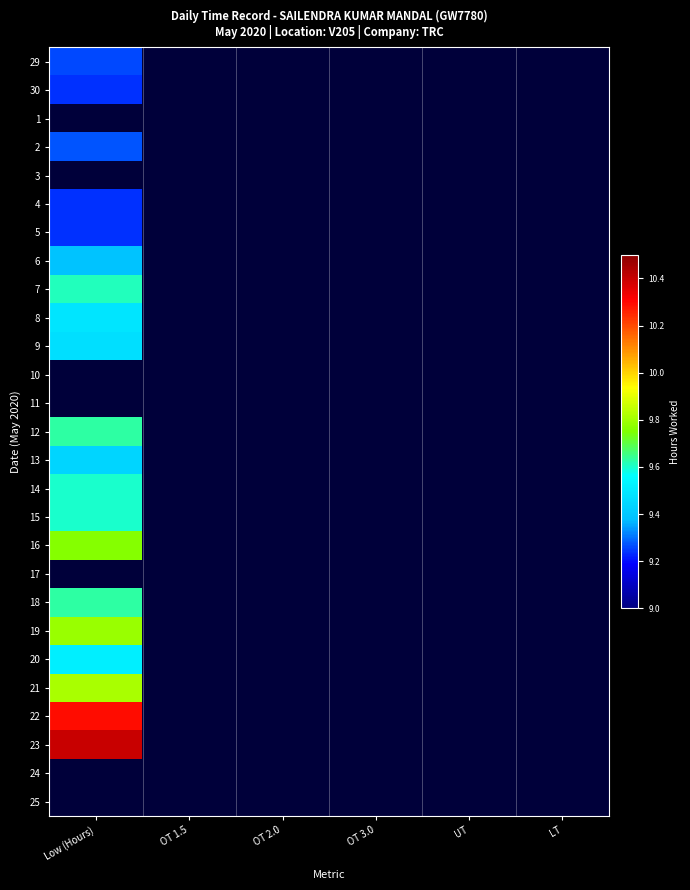

Reading right to left, what are all the values shown in this chart?

29: LT=0.0	UT=0.0	OT 3.0=0.0	OT 2.0=0.0	OT 1.5=0.0	Low (Hours)=9.3
30: LT=0.0	UT=0.0	OT 3.0=0.0	OT 2.0=0.0	OT 1.5=0.0	Low (Hours)=9.2
1: LT=0.0	UT=0.0	OT 3.0=0.0	OT 2.0=0.0	OT 1.5=0.0	Low (Hours)=0.0
2: LT=0.0	UT=0.0	OT 3.0=0.0	OT 2.0=0.0	OT 1.5=0.0	Low (Hours)=9.3
3: LT=0.0	UT=0.0	OT 3.0=0.0	OT 2.0=0.0	OT 1.5=0.0	Low (Hours)=0.0
4: LT=0.0	UT=0.0	OT 3.0=0.0	OT 2.0=0.0	OT 1.5=0.0	Low (Hours)=9.2
5: LT=0.0	UT=0.0	OT 3.0=0.0	OT 2.0=0.0	OT 1.5=0.0	Low (Hours)=9.2
6: LT=0.0	UT=0.0	OT 3.0=0.0	OT 2.0=0.0	OT 1.5=0.0	Low (Hours)=9.4
7: LT=0.0	UT=0.0	OT 3.0=0.0	OT 2.0=0.0	OT 1.5=0.0	Low (Hours)=9.6
8: LT=0.0	UT=0.0	OT 3.0=0.0	OT 2.0=0.0	OT 1.5=0.0	Low (Hours)=9.5
9: LT=0.0	UT=0.0	OT 3.0=0.0	OT 2.0=0.0	OT 1.5=0.0	Low (Hours)=9.5
10: LT=0.0	UT=0.0	OT 3.0=0.0	OT 2.0=0.0	OT 1.5=0.0	Low (Hours)=0.0
11: LT=0.0	UT=0.0	OT 3.0=0.0	OT 2.0=0.0	OT 1.5=0.0	Low (Hours)=0.0
12: LT=0.0	UT=0.0	OT 3.0=0.0	OT 2.0=0.0	OT 1.5=0.0	Low (Hours)=9.6
13: LT=0.0	UT=0.0	OT 3.0=0.0	OT 2.0=0.0	OT 1.5=0.0	Low (Hours)=9.4
14: LT=0.0	UT=0.0	OT 3.0=0.0	OT 2.0=0.0	OT 1.5=0.0	Low (Hours)=9.6
15: LT=0.0	UT=0.0	OT 3.0=0.0	OT 2.0=0.0	OT 1.5=0.0	Low (Hours)=9.6
16: LT=0.0	UT=0.0	OT 3.0=0.0	OT 2.0=0.0	OT 1.5=0.0	Low (Hours)=9.8
17: LT=0.0	UT=0.0	OT 3.0=0.0	OT 2.0=0.0	OT 1.5=0.0	Low (Hours)=0.0
18: LT=0.0	UT=0.0	OT 3.0=0.0	OT 2.0=0.0	OT 1.5=0.0	Low (Hours)=9.6
19: LT=0.0	UT=0.0	OT 3.0=0.0	OT 2.0=0.0	OT 1.5=0.0	Low (Hours)=9.8
20: LT=0.0	UT=0.0	OT 3.0=0.0	OT 2.0=0.0	OT 1.5=0.0	Low (Hours)=9.5
21: LT=0.0	UT=0.0	OT 3.0=0.0	OT 2.0=0.0	OT 1.5=0.0	Low (Hours)=9.8
22: LT=0.0	UT=0.0	OT 3.0=0.0	OT 2.0=0.0	OT 1.5=0.0	Low (Hours)=10.3
23: LT=0.0	UT=0.0	OT 3.0=0.0	OT 2.0=0.0	OT 1.5=0.0	Low (Hours)=10.4
24: LT=0.0	UT=0.0	OT 3.0=0.0	OT 2.0=0.0	OT 1.5=0.0	Low (Hours)=0.0
25: LT=0.0	UT=0.0	OT 3.0=0.0	OT 2.0=0.0	OT 1.5=0.0	Low (Hours)=0.0